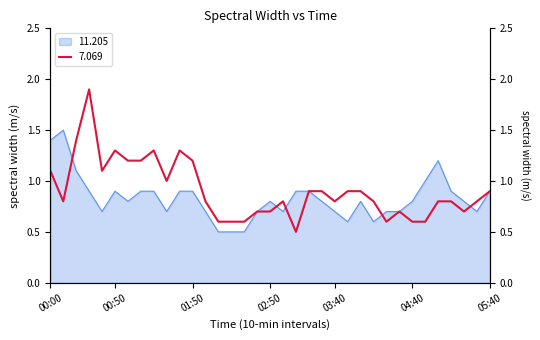

What is the total value across all series at 00:00?

2.5